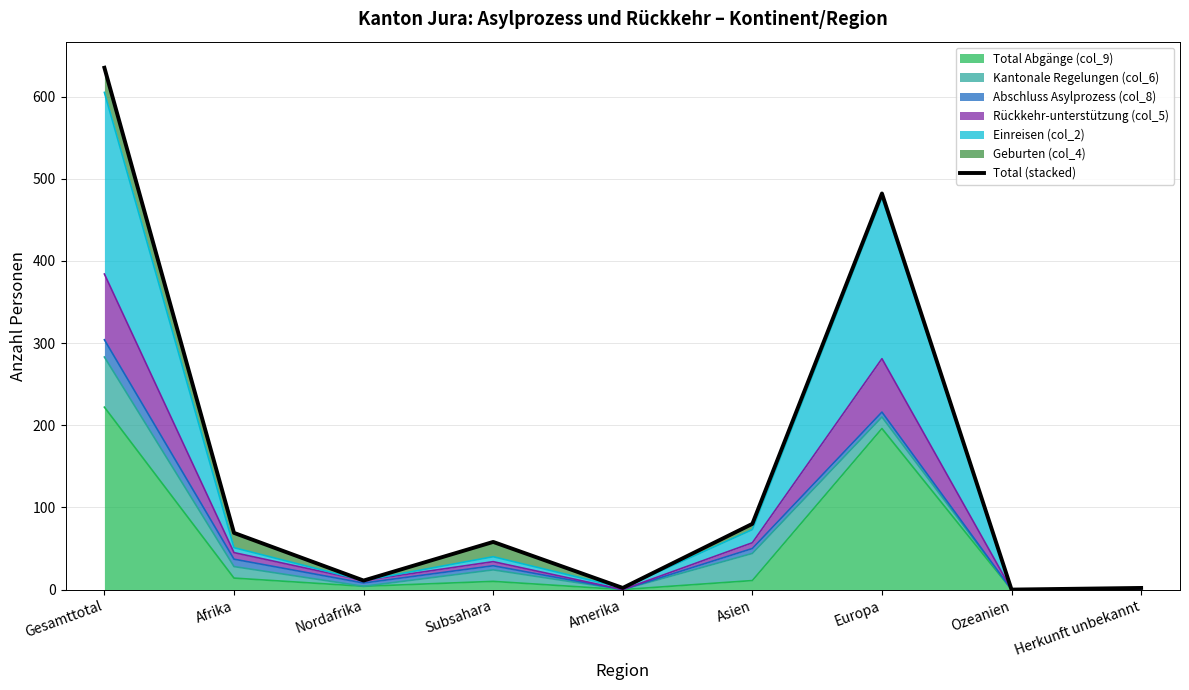

Which category has the highest value across all series?

Gesamttotal